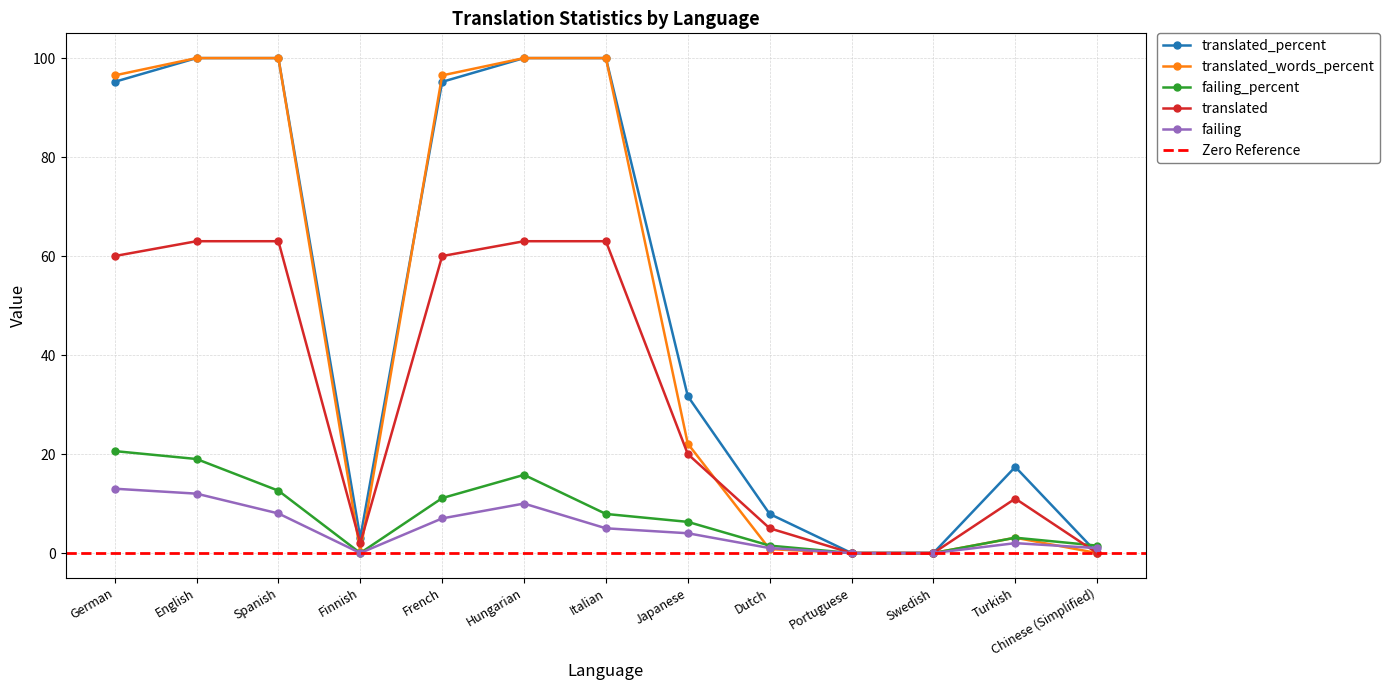

What is the spread (max minus min) of values at German?

83.5